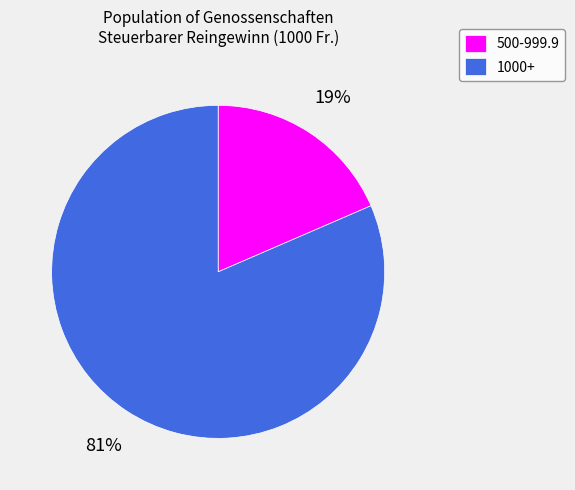

Rank the categories by value from highest to lowest.

1000+, 500-999.9